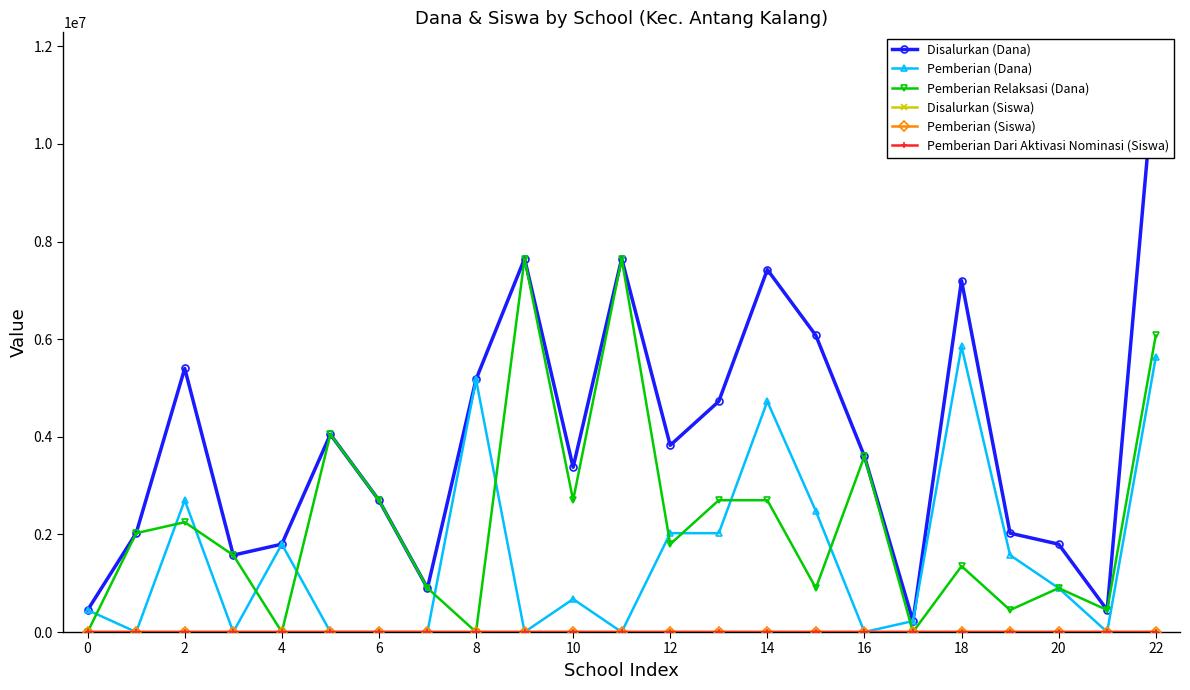

True or false: Pemberian Relaksasi (Dana) has a value of 3084055 at 0.

False